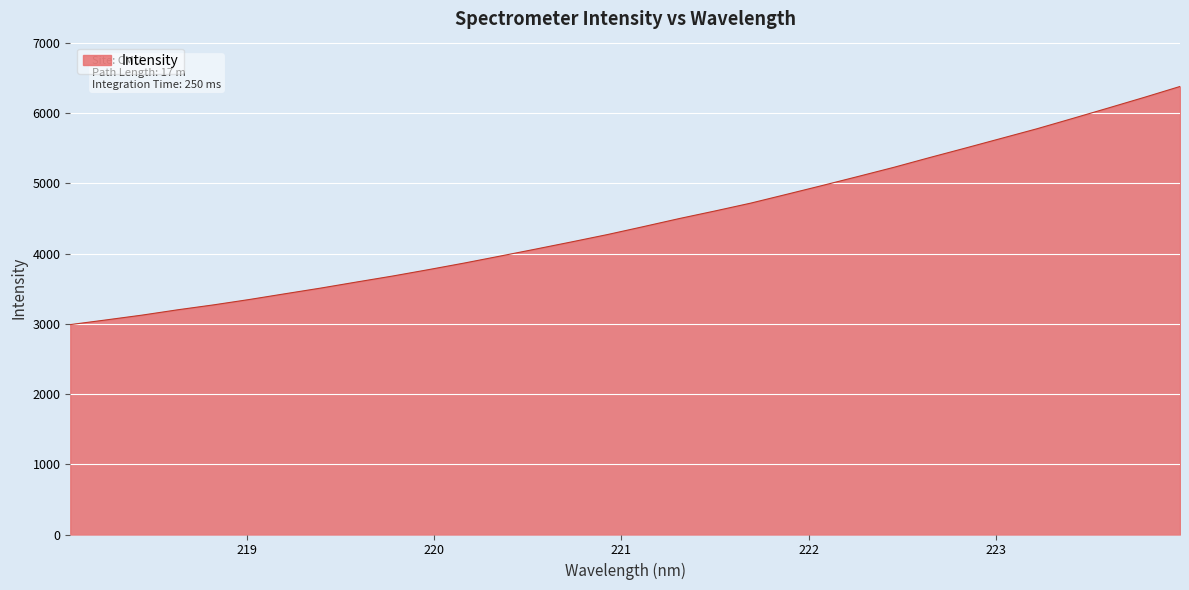

What is the smallest value displayed?

2988.6